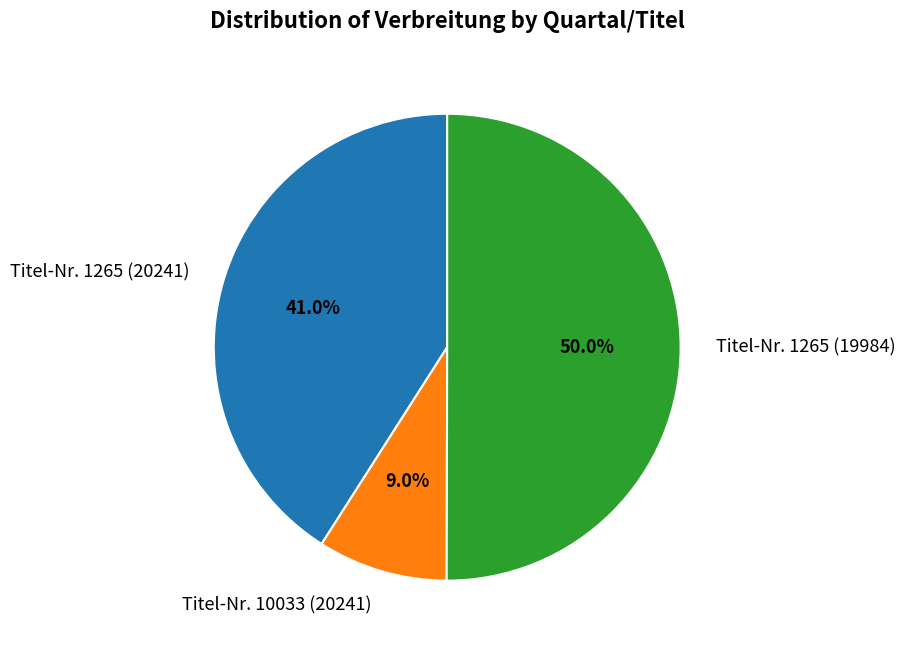

To the nearest percent, what percentage of the pie is Titel-Nr. 1265 (19984)?

50%